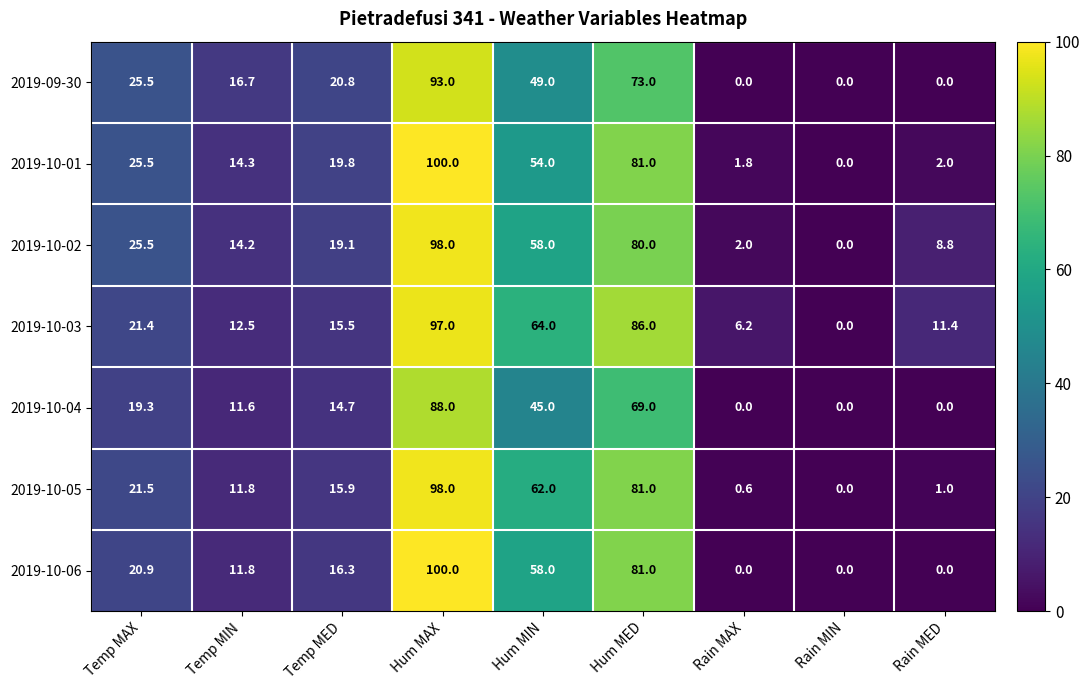

What is the sum of all 2019-10-04 values?

247.6